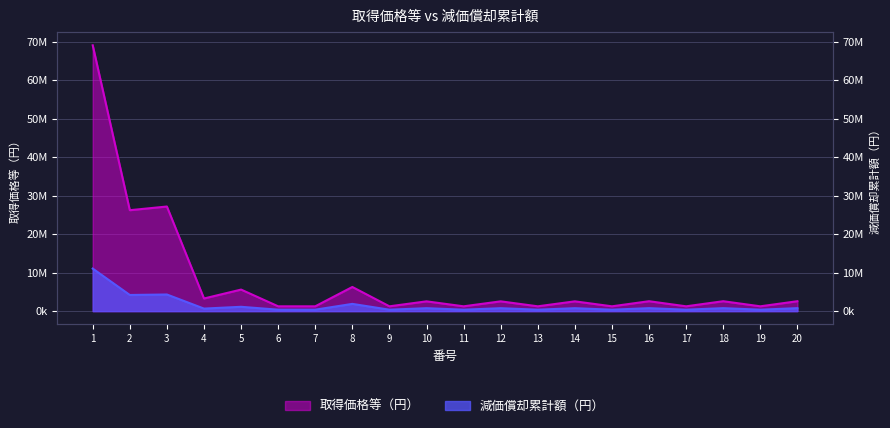

How many categories are shown in the chart?

20